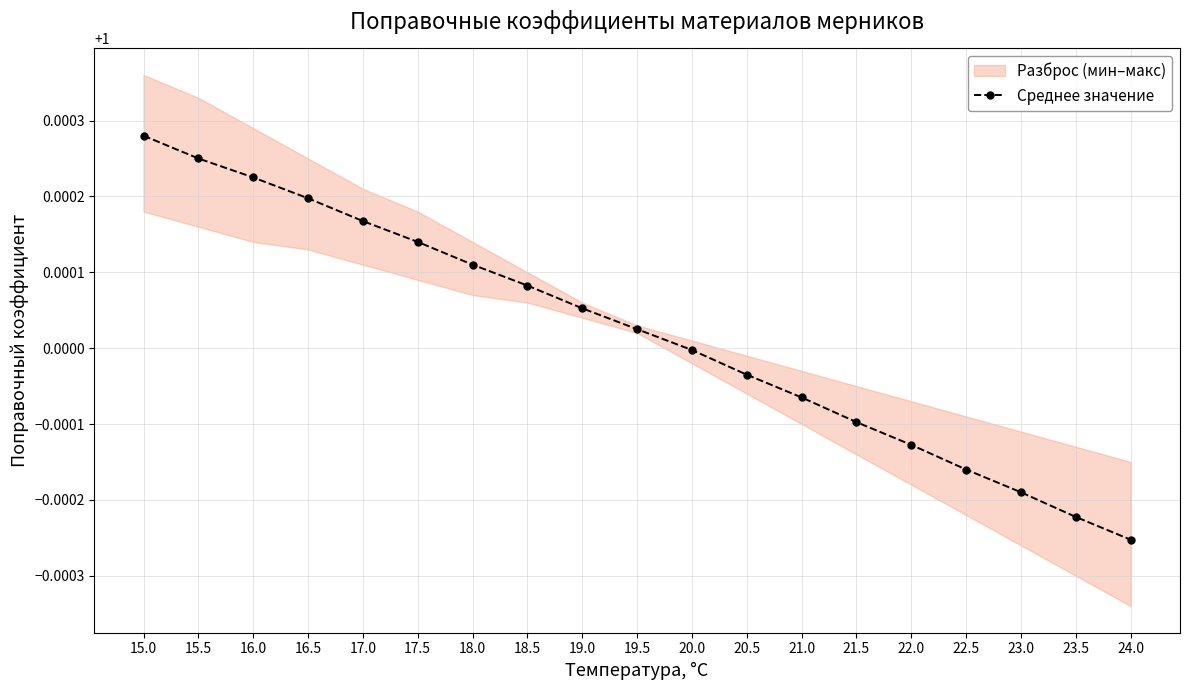

Reading left to right, extract all data points from this chart.

15.0=1.0	15.5=1.0	16.0=1.0	16.5=1.0	17.0=1.0	17.5=1.0	18.0=1.0	18.5=1.0	19.0=1.0	19.5=1.0	20.0=1.0	20.5=1.0	21.0=1.0	21.5=1.0	22.0=1.0	22.5=1.0	23.0=1.0	23.5=1.0	24.0=1.0